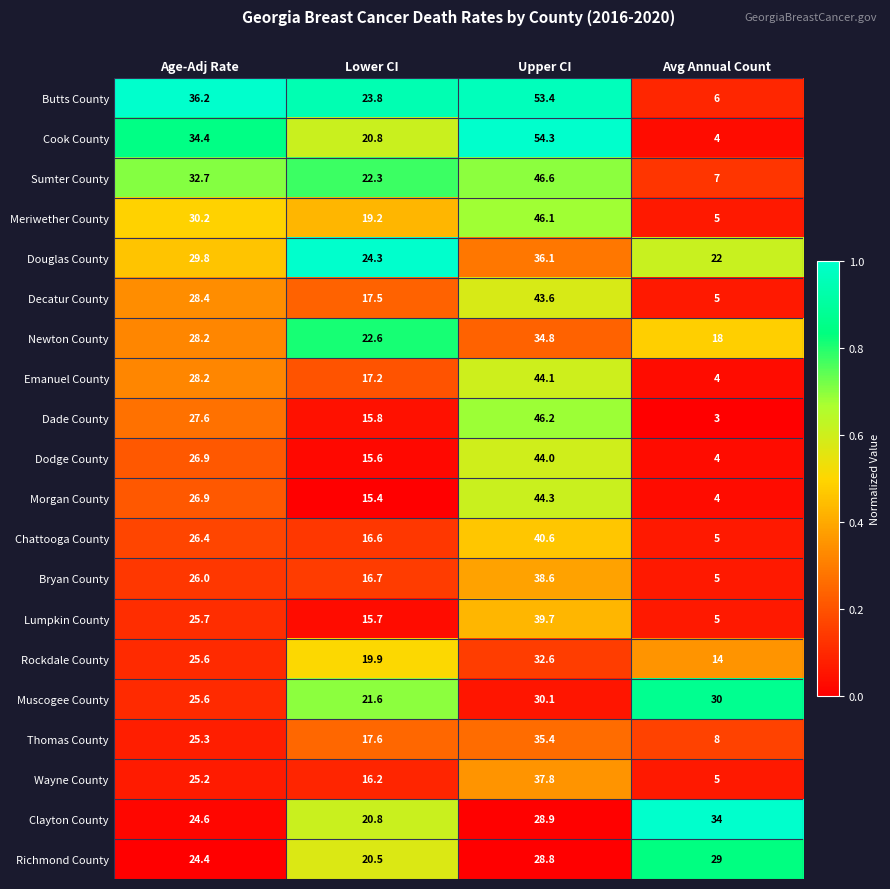

The Muscogee County series shows 17.9 at Age-Adj Rate. True or false?

False